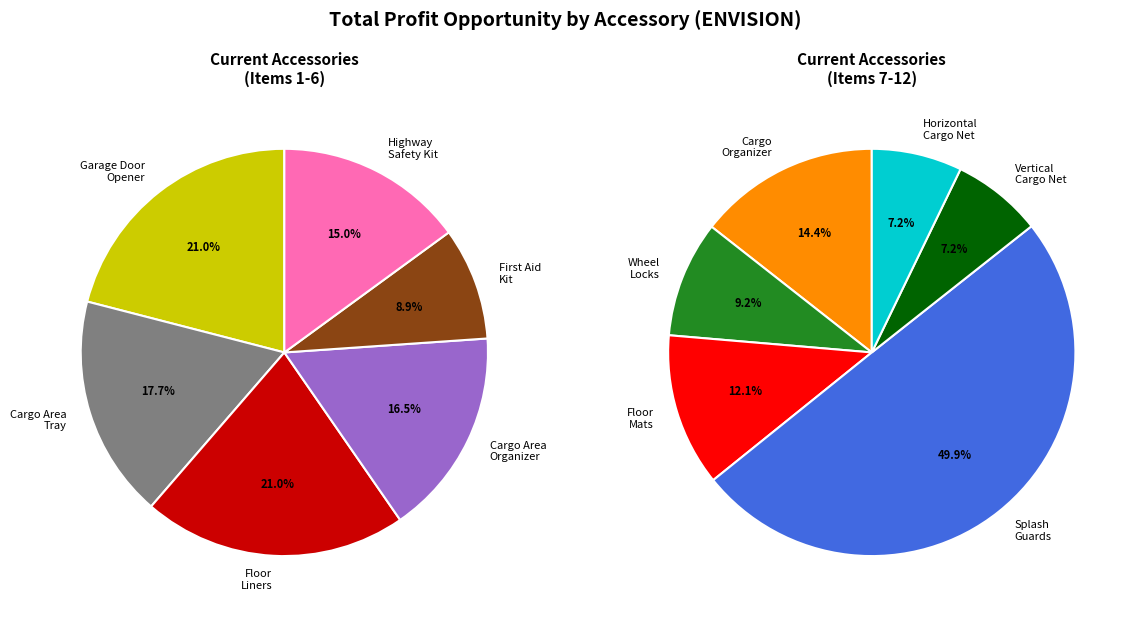

Does All-Weather Floor Liners represent more than half of the total?

No